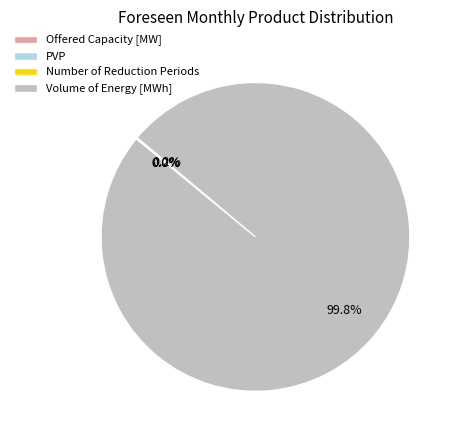

Which slice represents more than half of the pie?

Volume of Energy [MWh]